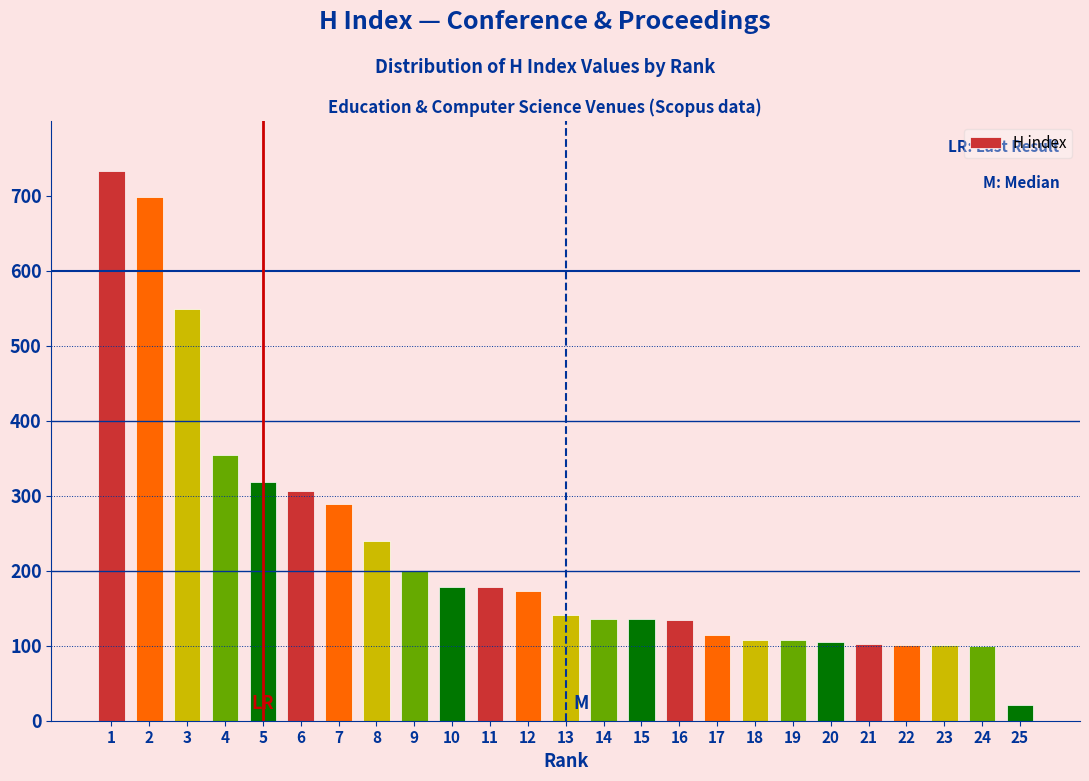

What is the value of the 11th bar from the left?

178